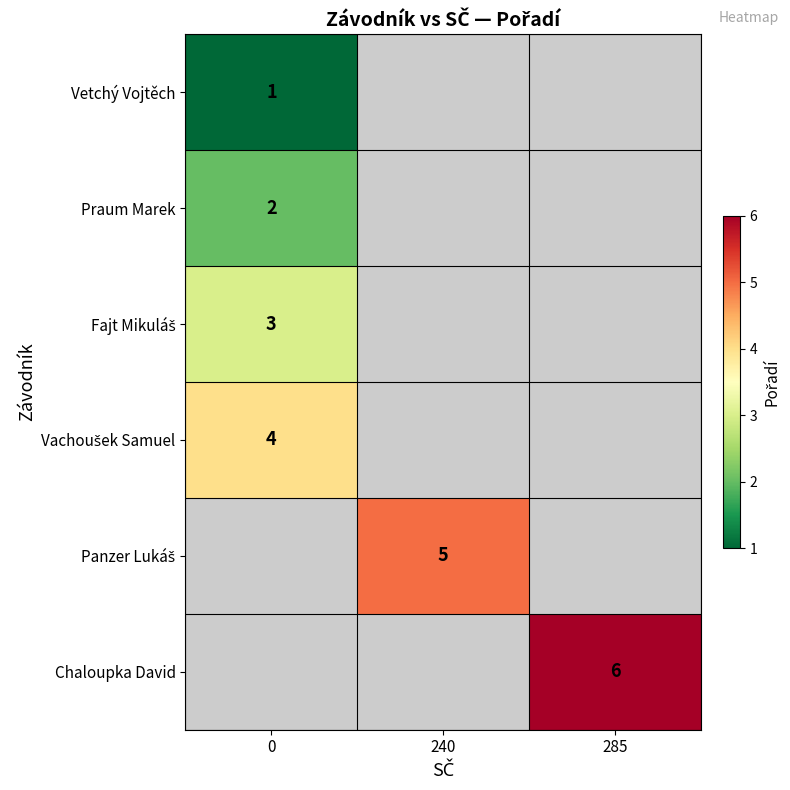

Between 240 and 285, which is larger?

285